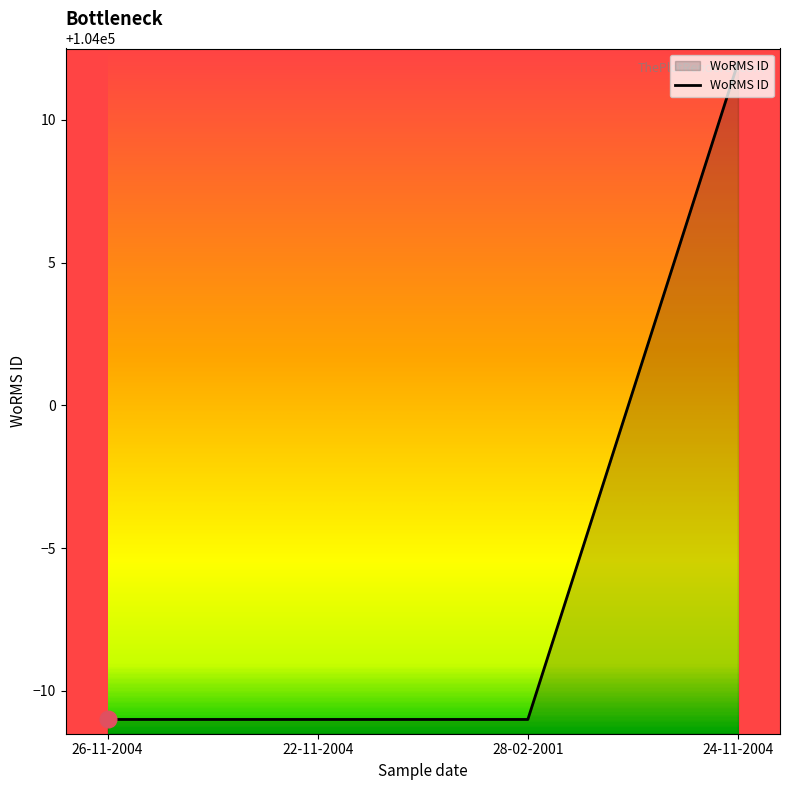

What is the sum of all values?

415979